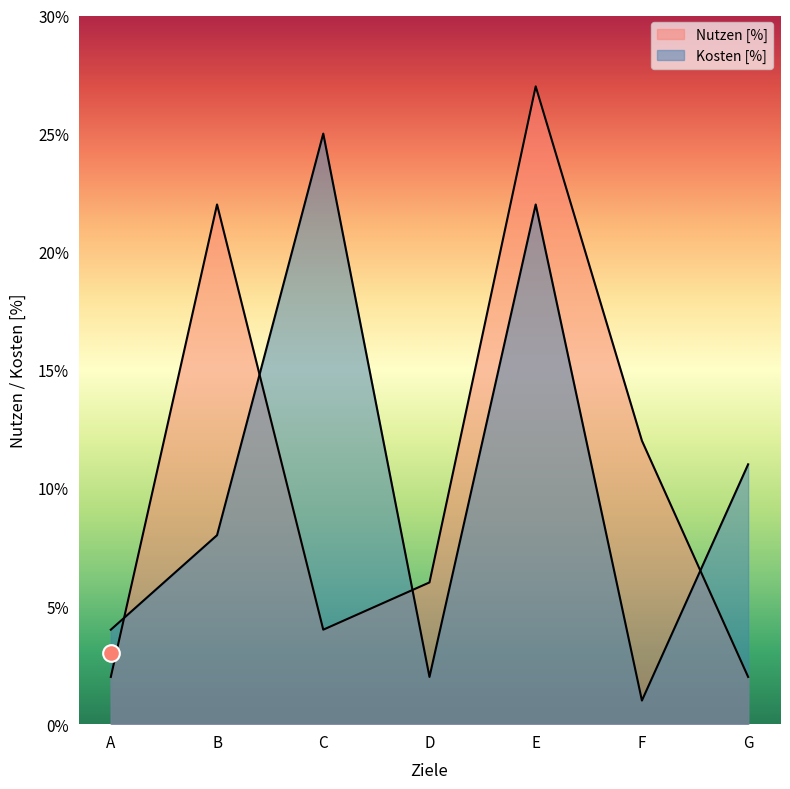

How many categories are shown in the chart?

7